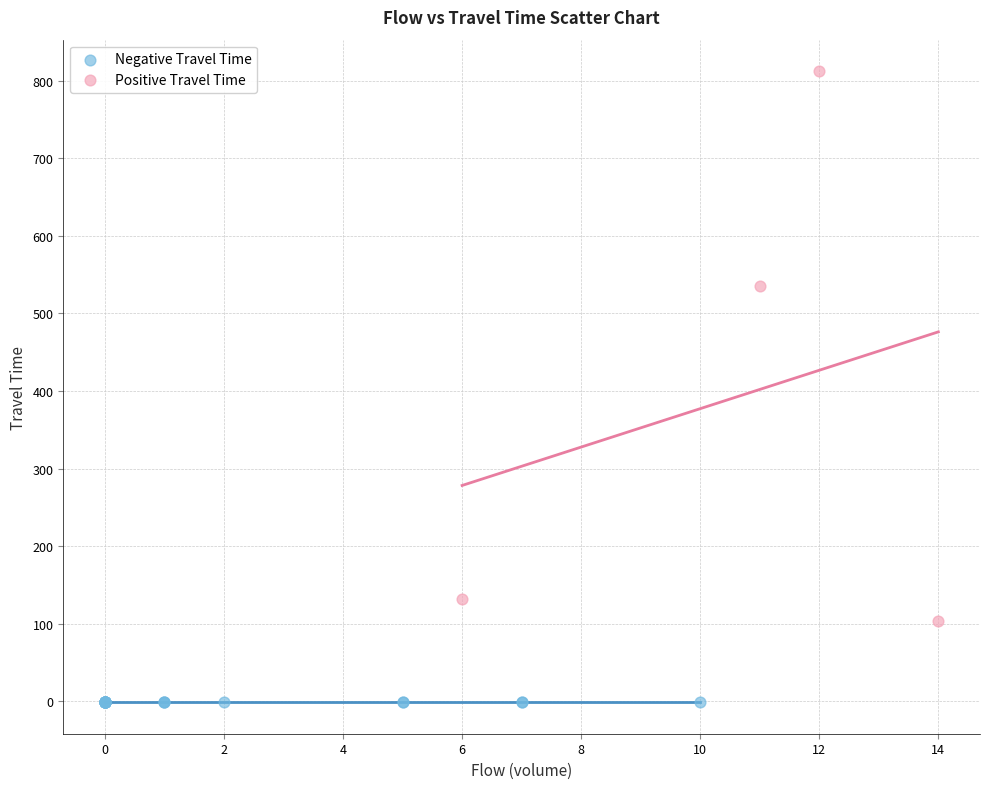

What are all the series names shown in the legend?

Negative Travel Time, Positive Travel Time